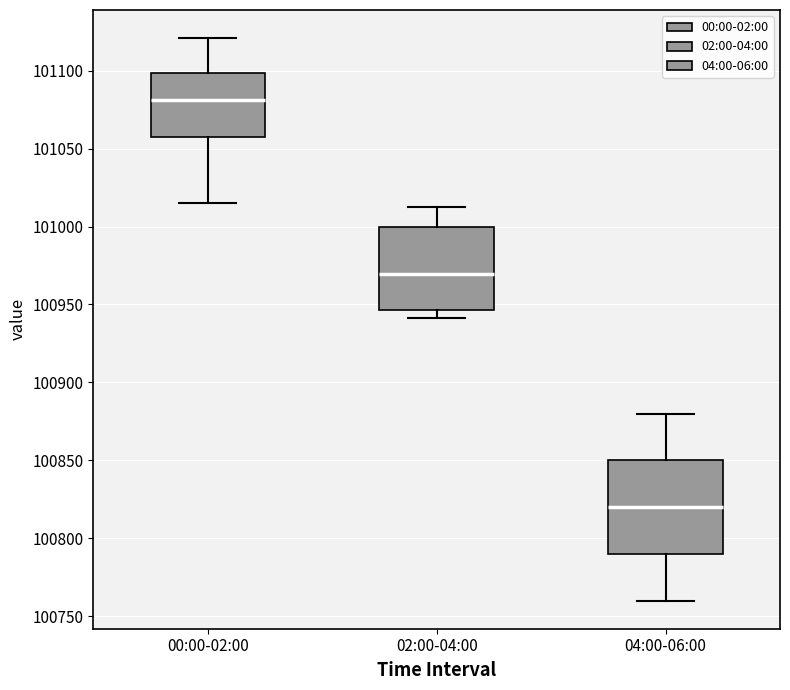

Reading left to right, transcribe this box plot: for each box, give where its median line is, the range the box spans, and where its two whiskers end, as read against the y-axis. The values are not printed on the chart, so give them approximately, as read against the axis.

00:00-02:00: median 101080, box 101055 to 101100, whiskers 101015 to 101120
02:00-04:00: median 100970, box 100945 to 101000, whiskers 100940 to 101015
04:00-06:00: median 100820, box 100790 to 100850, whiskers 100760 to 100880